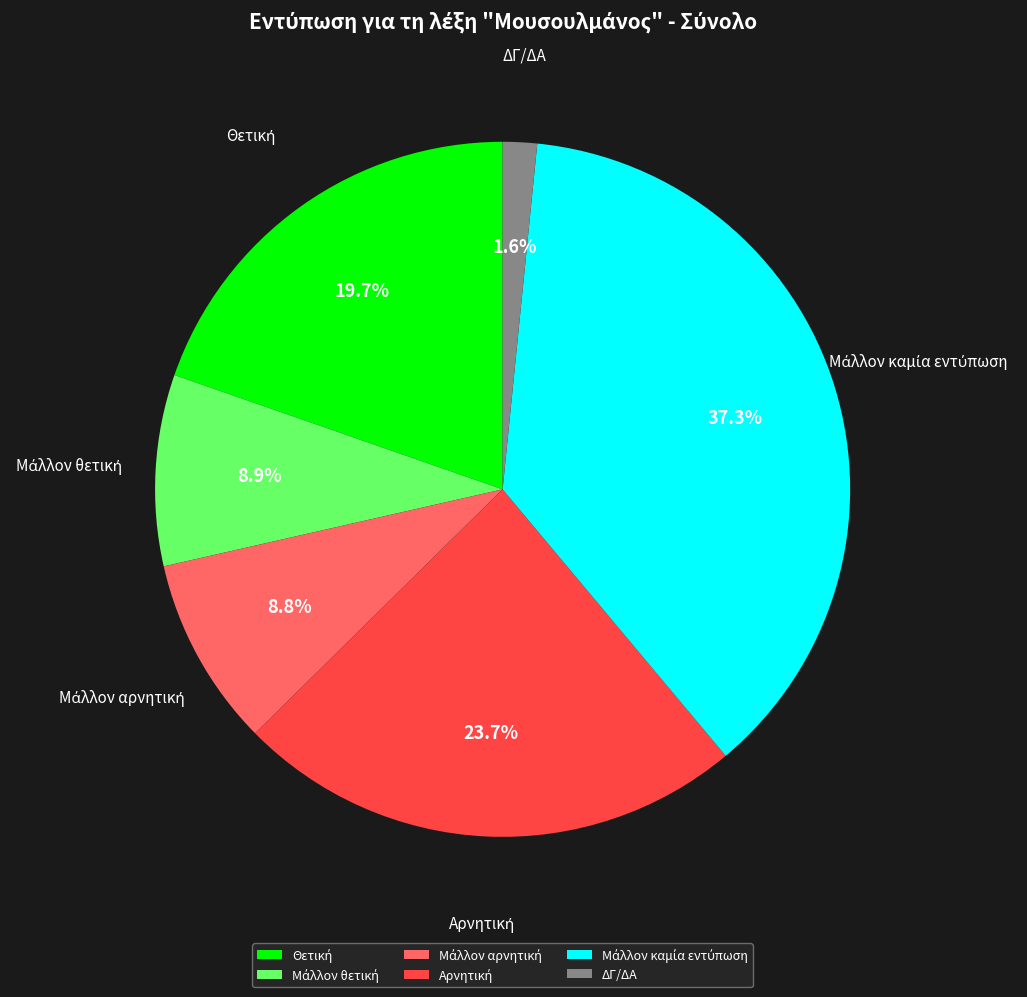

Is there any slice that represents more than half of the pie?

No